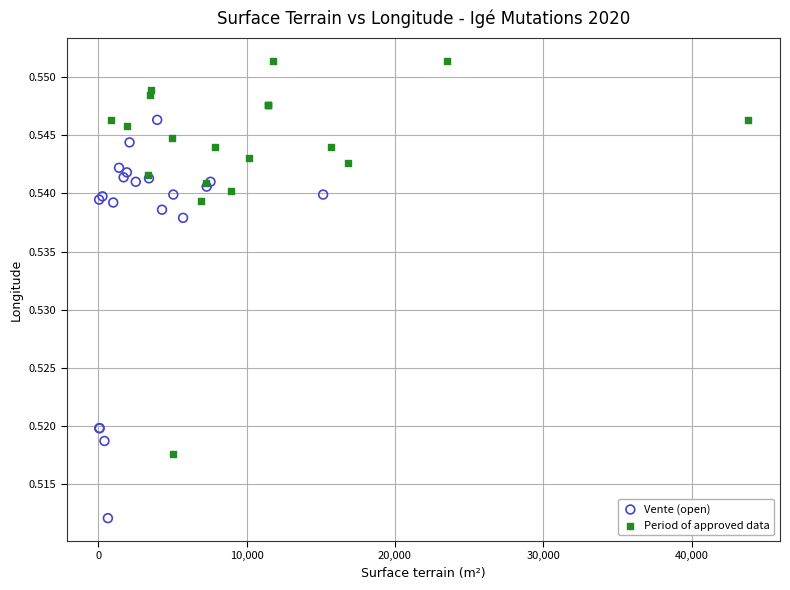

Which series reaches the minimum Y coordinate?

Vente (open)